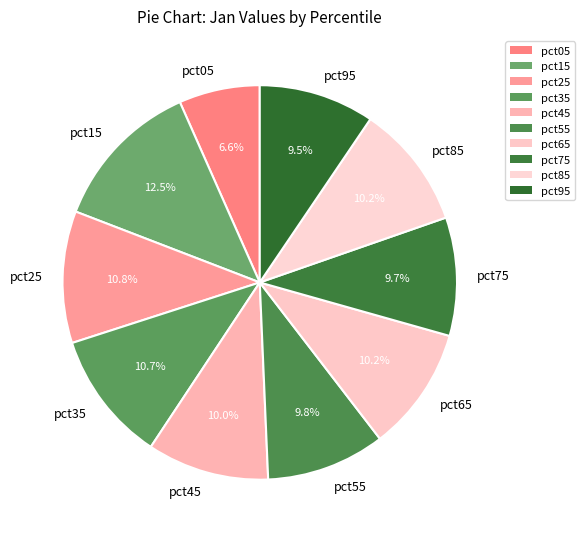

Does pct55 account for over 50% of the chart?

No